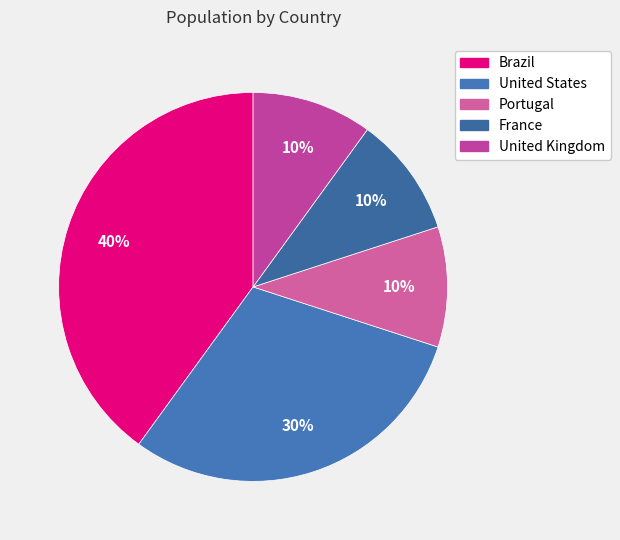

Is it true that United States is 20% of the pie?

False